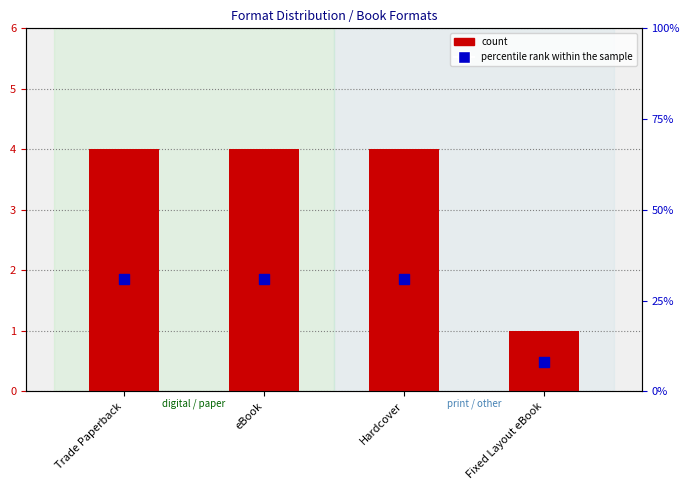

Which series has the largest Y range (max minus min)?

percentile rank within the sample